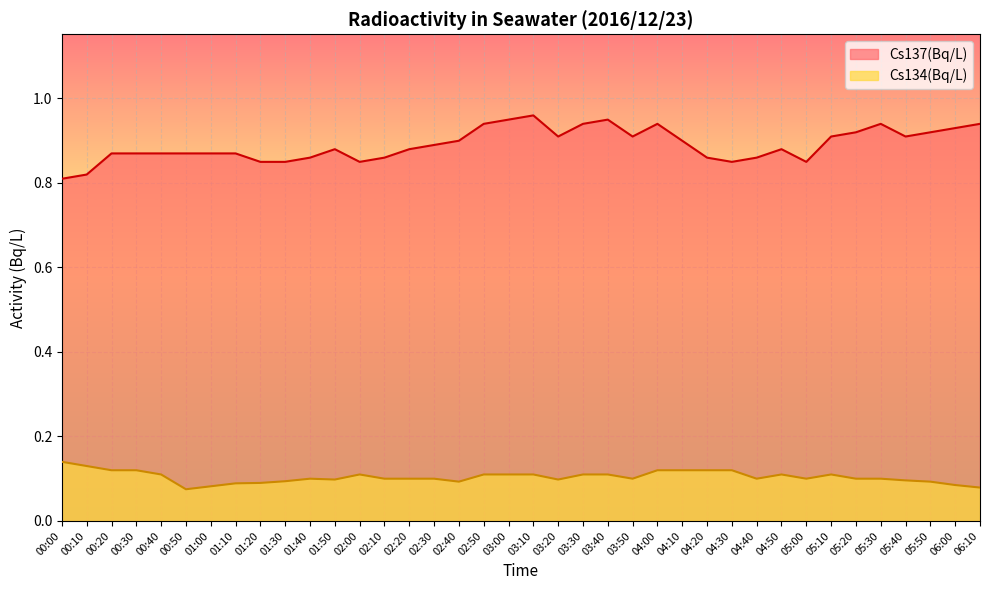

List the labels in order of Cs137(Bq/L) value, smallest first.

00:00, 00:10, 01:20, 01:30, 02:00, 04:30, 05:00, 01:40, 02:10, 04:20, 04:40, 00:20, 00:30, 00:40, 00:50, 01:00, 01:10, 01:50, 02:20, 04:50, 02:30, 02:40, 04:10, 03:20, 03:50, 05:10, 05:40, 05:20, 05:50, 06:00, 02:50, 03:30, 04:00, 05:30, 06:10, 03:00, 03:40, 03:10